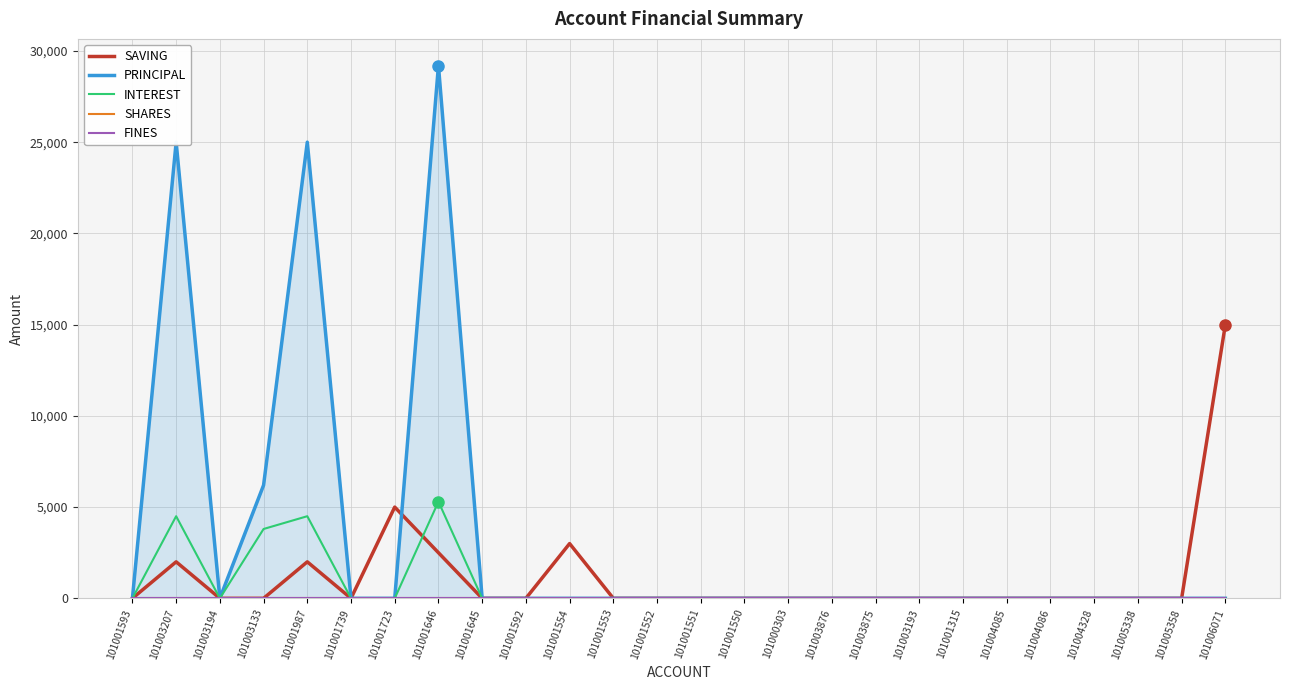

True or false: INTEREST has a value of -2827 at 101005338.

False